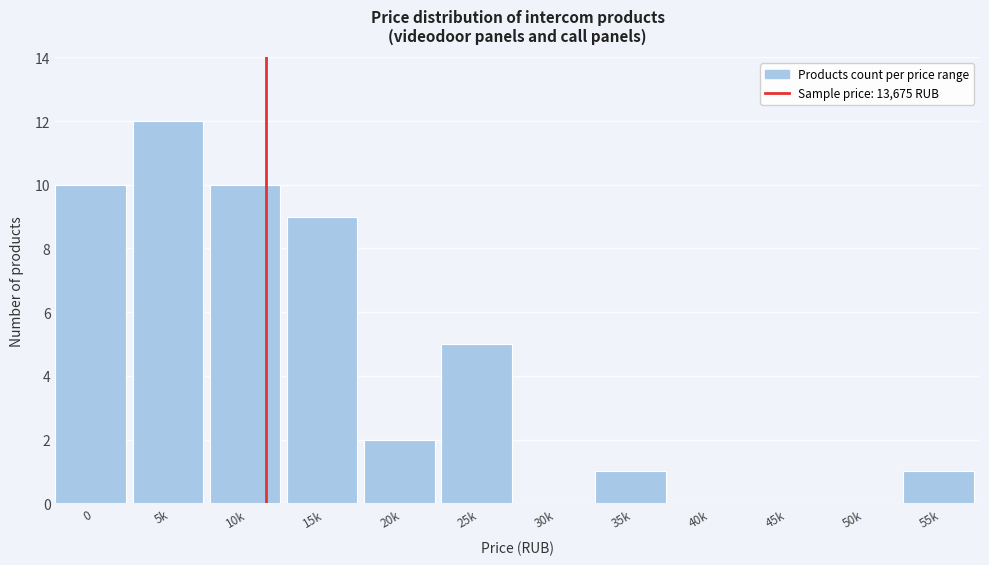

Reading left to right, what are all the values shown in this chart?

0=10	5k=12	10k=10	15k=9	20k=2	25k=5	30k=0	35k=1	40k=0	45k=0	50k=0	55k=1